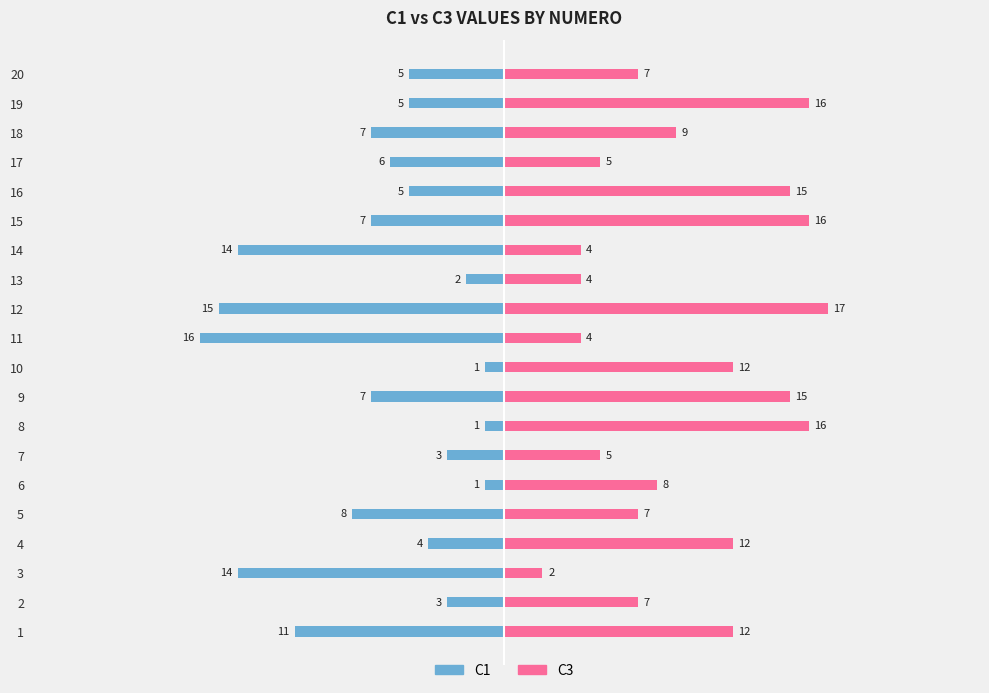

How many bars are there in each group?

2